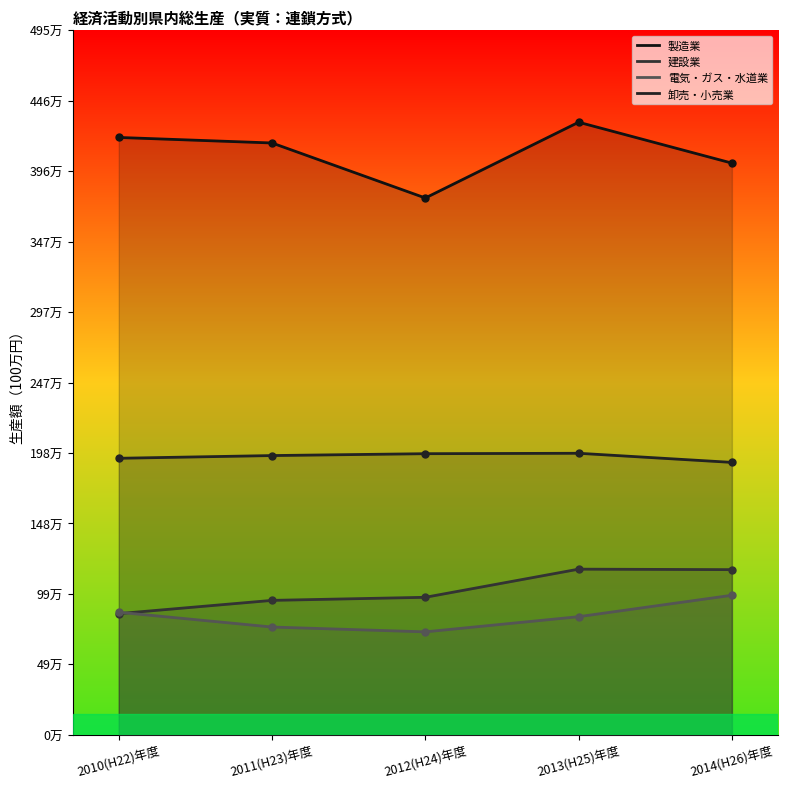

True or false: 電気・ガス・水道業 has a value of 862652 at 2010(H22)年度.

True